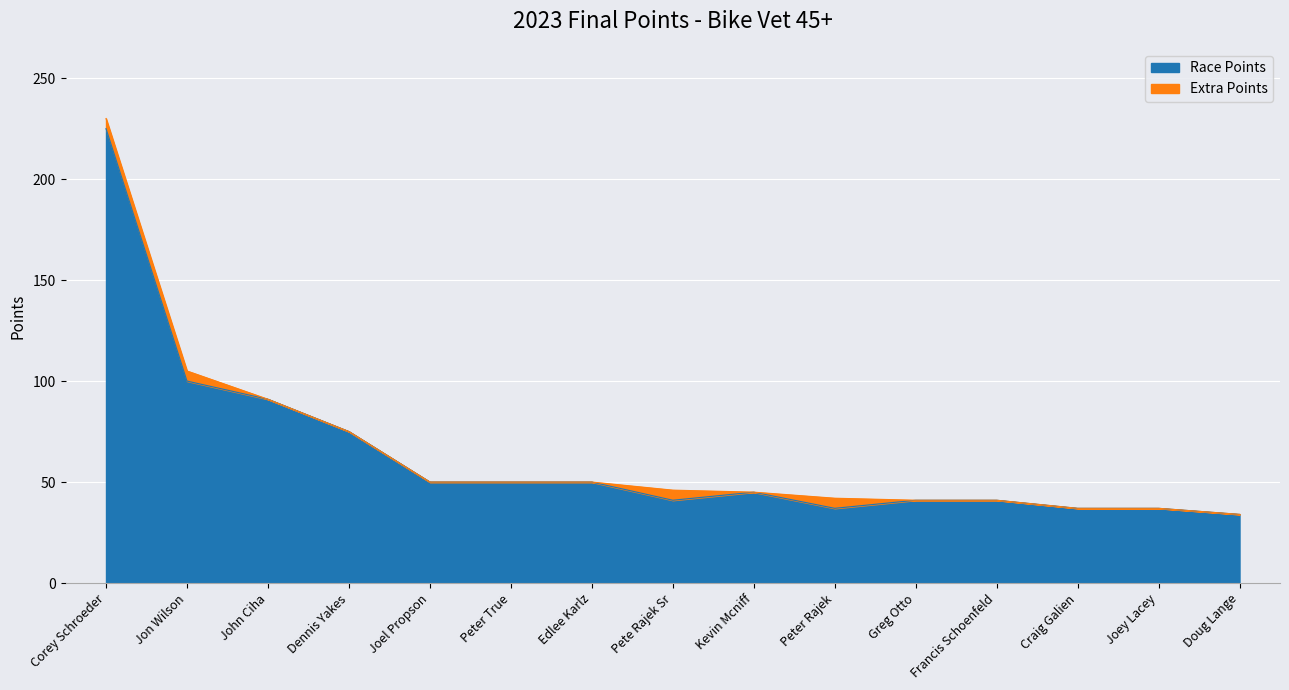

What is the sum of the values at Joey Lacey and Edlee Karlz?

87